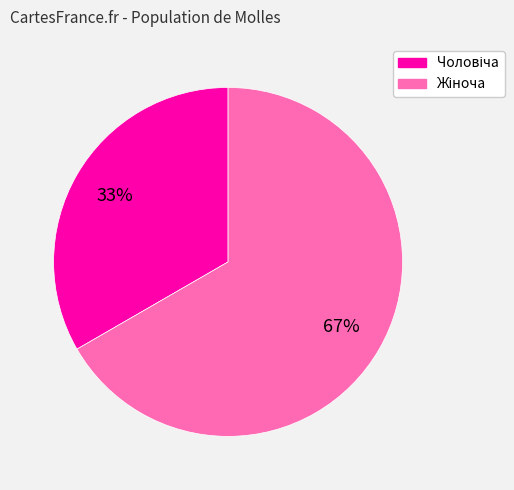

Does any single category account for the majority?

Yes